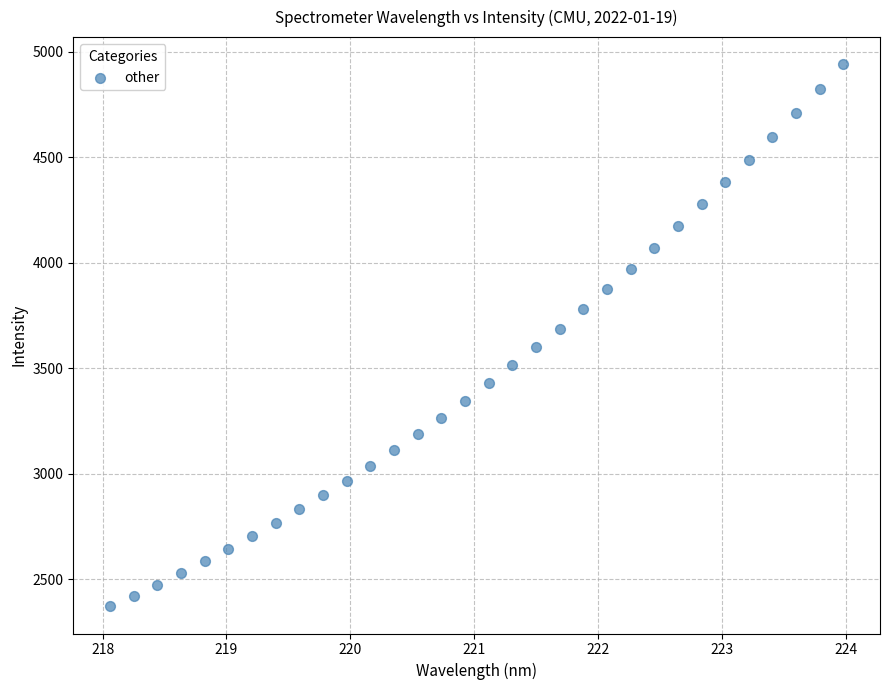

What is the range of X values (max minus min)?

5.9